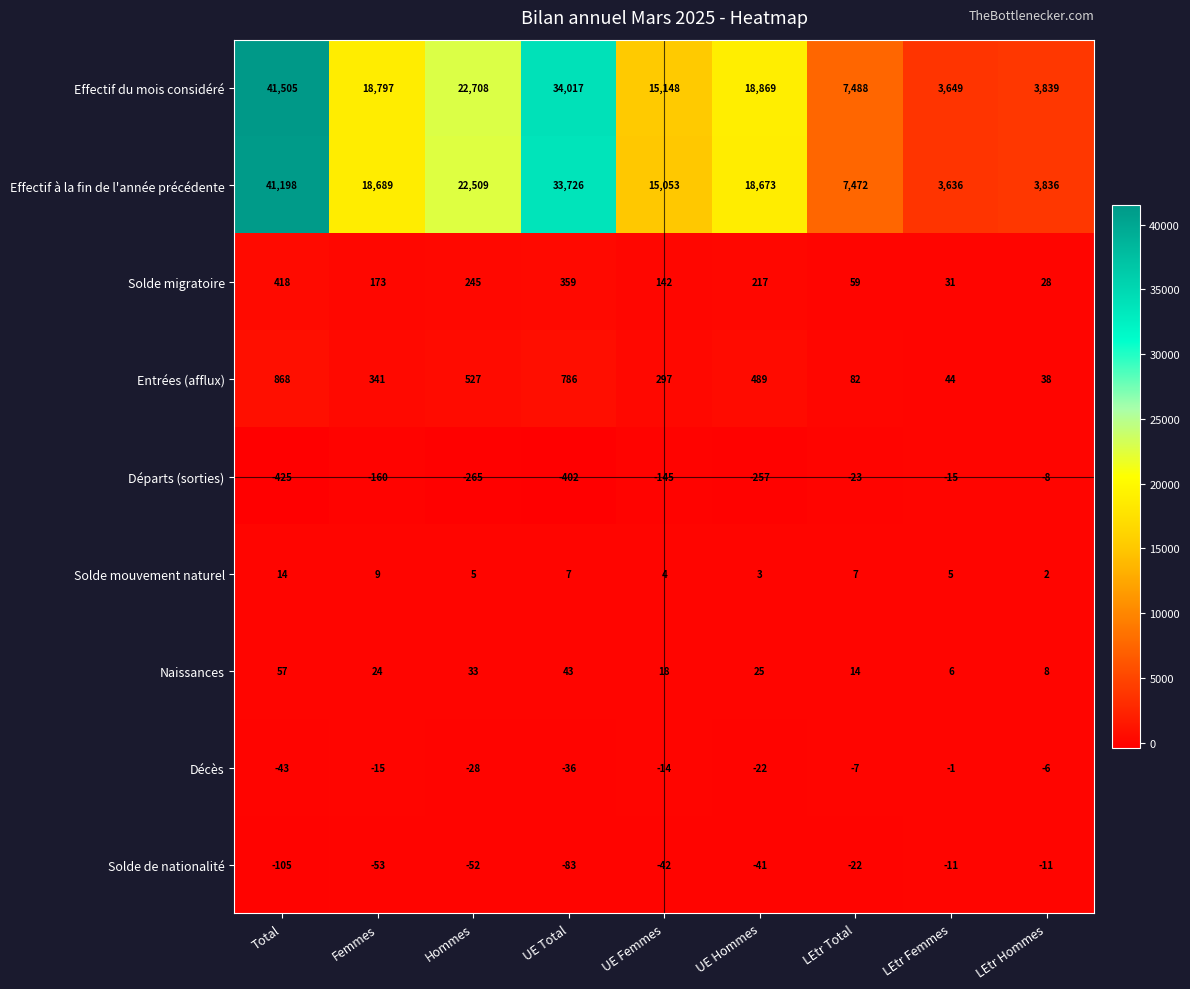

List the series in order of their peak value, lowest first.

Solde de nationalité, Départs (sorties), Décès, Solde mouvement naturel, Naissances, Solde migratoire, Entrées (afflux), Effectif à la fin de l'année précédente, Effectif du mois considéré